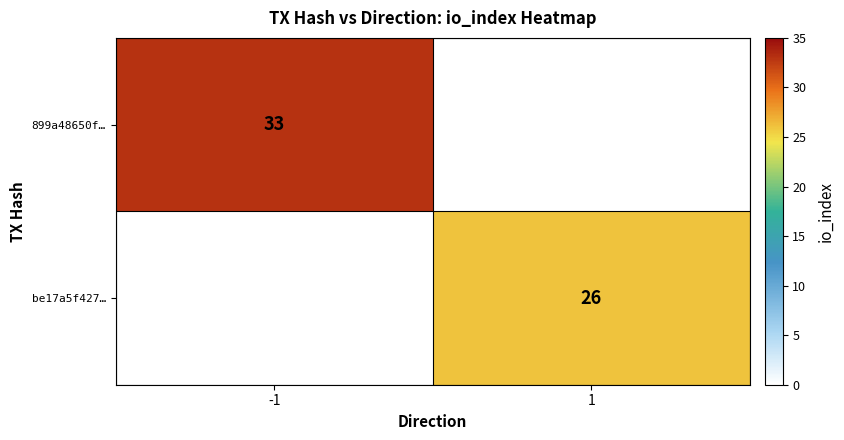

The value of 899a48650f… at -1 is 33. True or false?

True